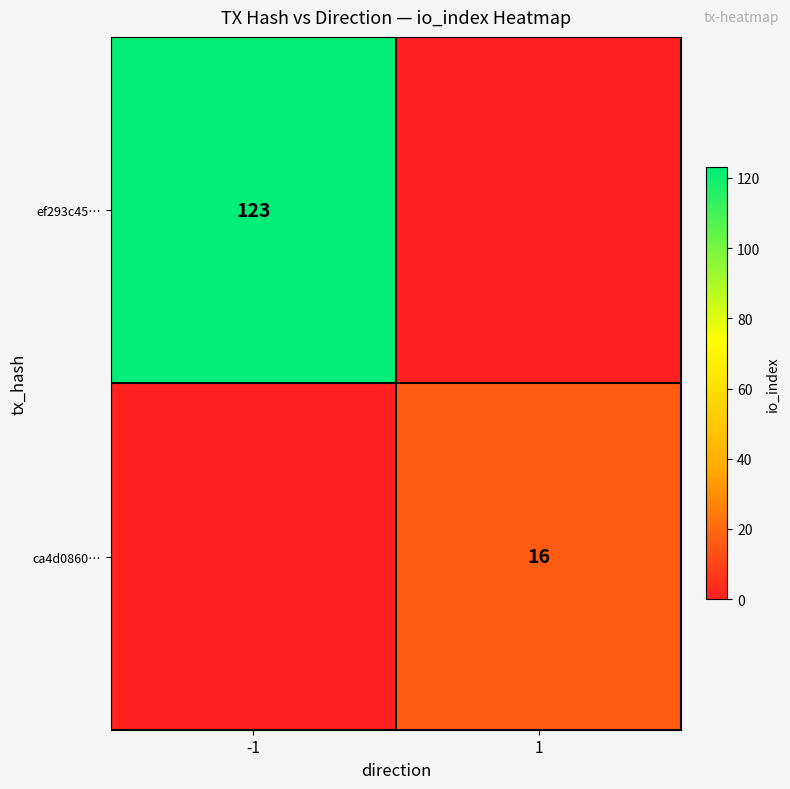

True or false: ca4d0860… has a value of 21 at 1.

False